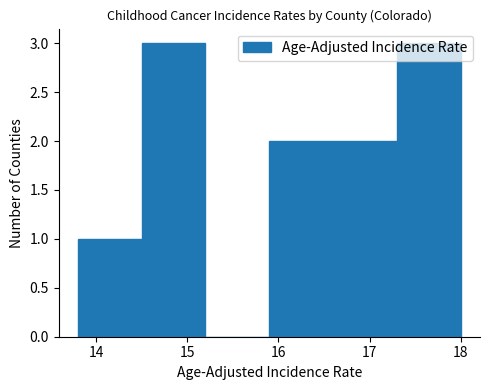

How tall is the bar that spans 16.6 to 17.3 on the x-axis? The values are not printed on the chart, so give them approximately, as read against the axis.

2